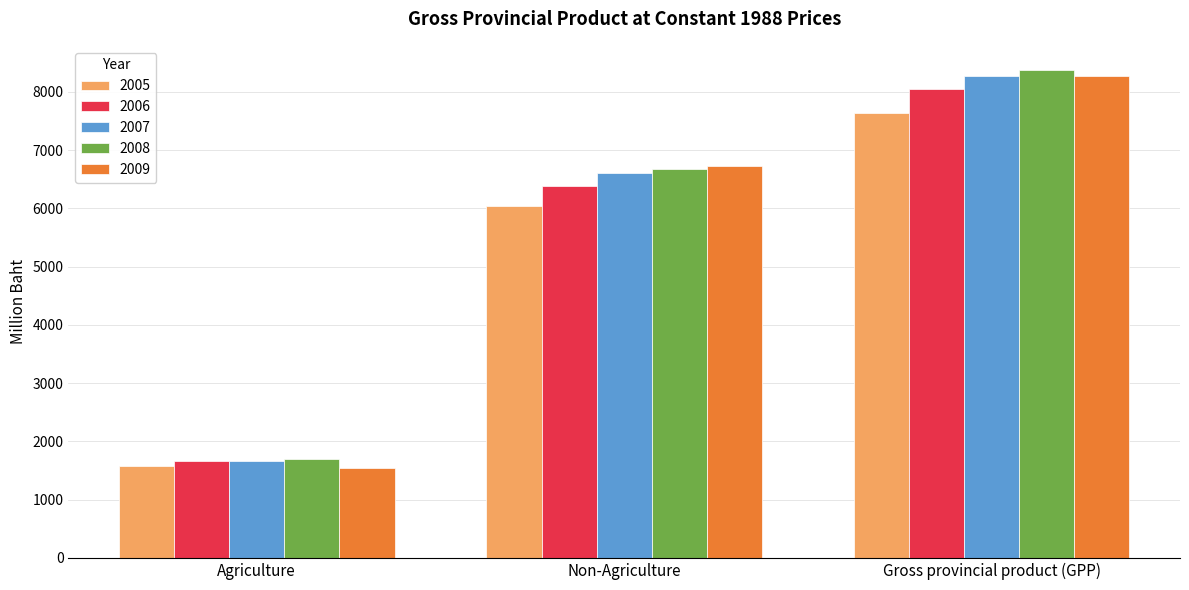

List the labels in order of 2006 value, smallest first.

Agriculture, Non-Agriculture, Gross provincial product (GPP)